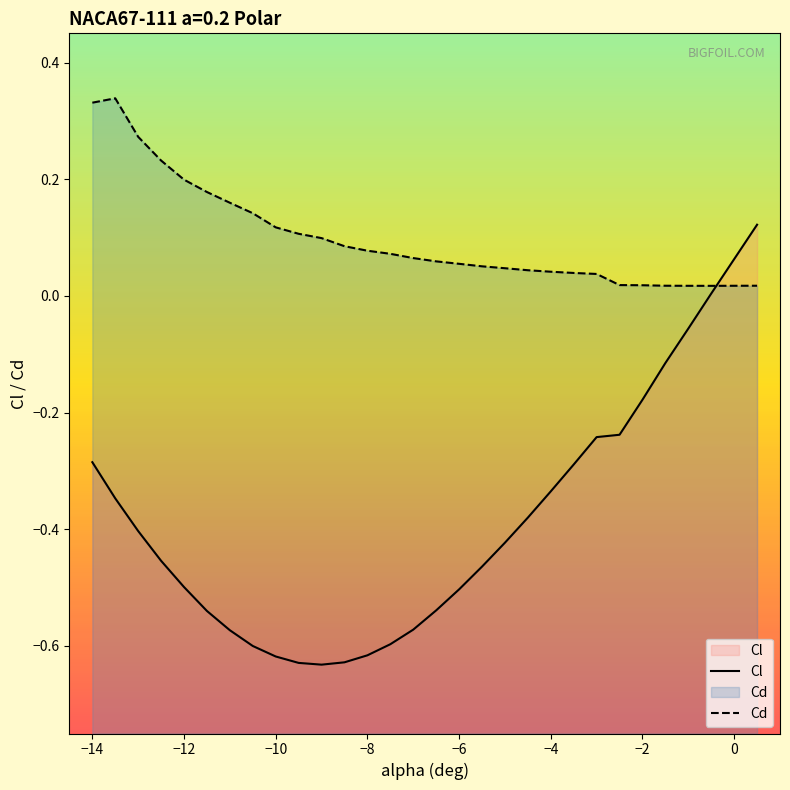

List the series in order of their overall mean, lowest first.

Cl, Cd